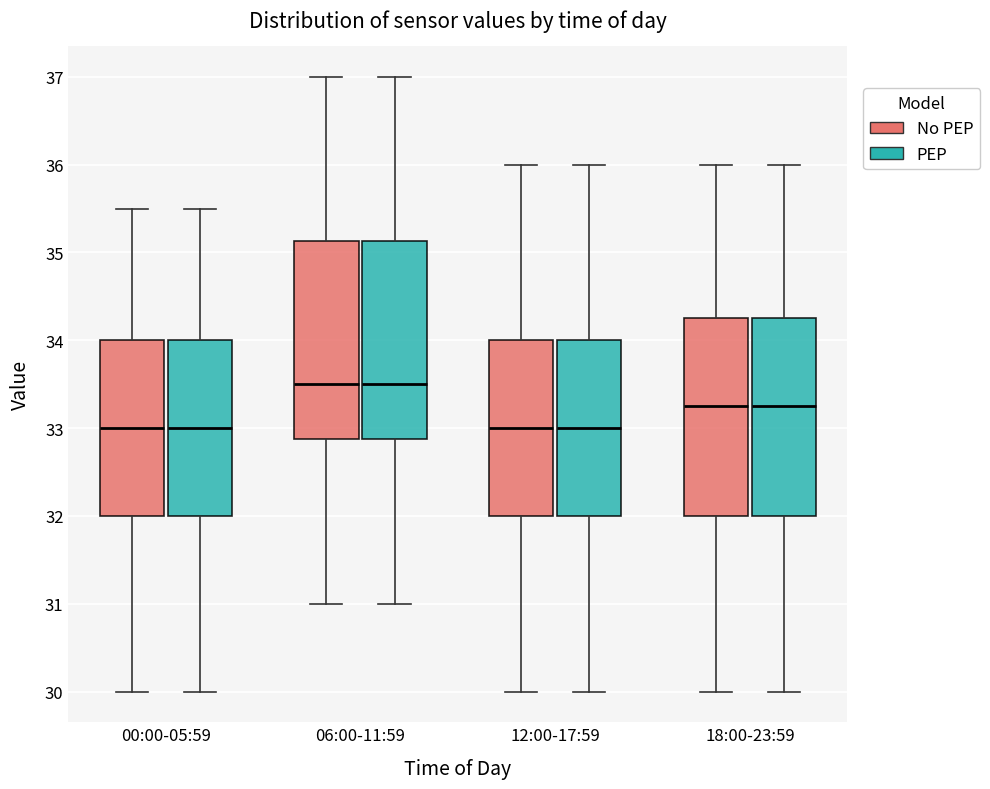

Reading left to right, transcribe this box plot: for each box, give where its median line is, the range the box spans, and where its two whiskers end, as read against the y-axis. The values are not printed on the chart, so give them approximately, as read against the axis.

00:00-05:59 (No PEP): median 33.0, box 32.0 to 34.0, whiskers 30.0 to 35.5
00:00-05:59 (PEP): median 33.0, box 32.0 to 34.0, whiskers 30.0 to 35.5
06:00-11:59 (No PEP): median 33.5, box 32.9 to 35.1, whiskers 31.0 to 37.0
06:00-11:59 (PEP): median 33.5, box 32.9 to 35.1, whiskers 31.0 to 37.0
12:00-17:59 (No PEP): median 33.0, box 32.0 to 34.0, whiskers 30.0 to 36.0
12:00-17:59 (PEP): median 33.0, box 32.0 to 34.0, whiskers 30.0 to 36.0
18:00-23:59 (No PEP): median 33.3, box 32.0 to 34.3, whiskers 30.0 to 36.0
18:00-23:59 (PEP): median 33.3, box 32.0 to 34.3, whiskers 30.0 to 36.0